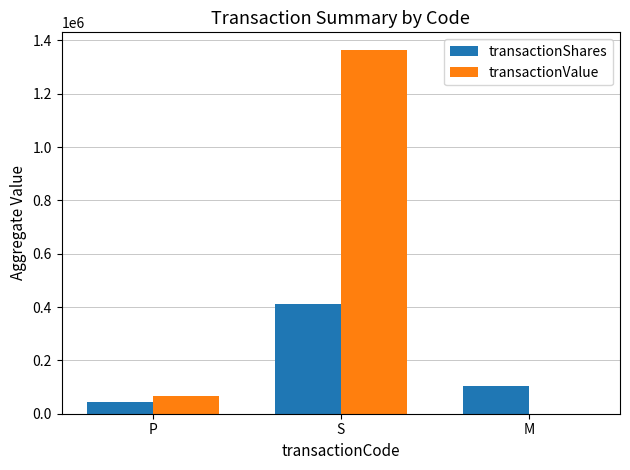

The transactionValue series shows 822670 at S. True or false?

False